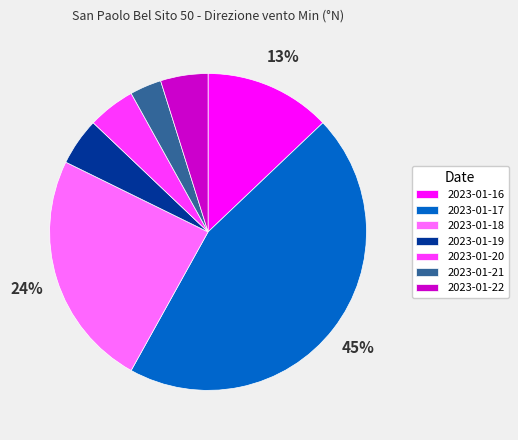

How many slices are in this pie chart?

7